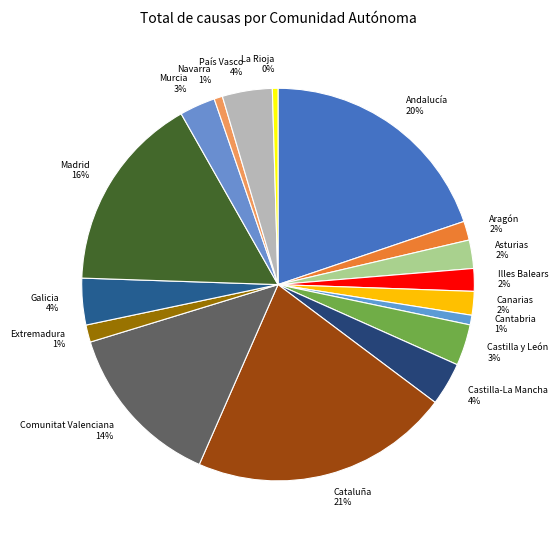

True or false: Illes Balears 2% accounts for 15% of the total.

False